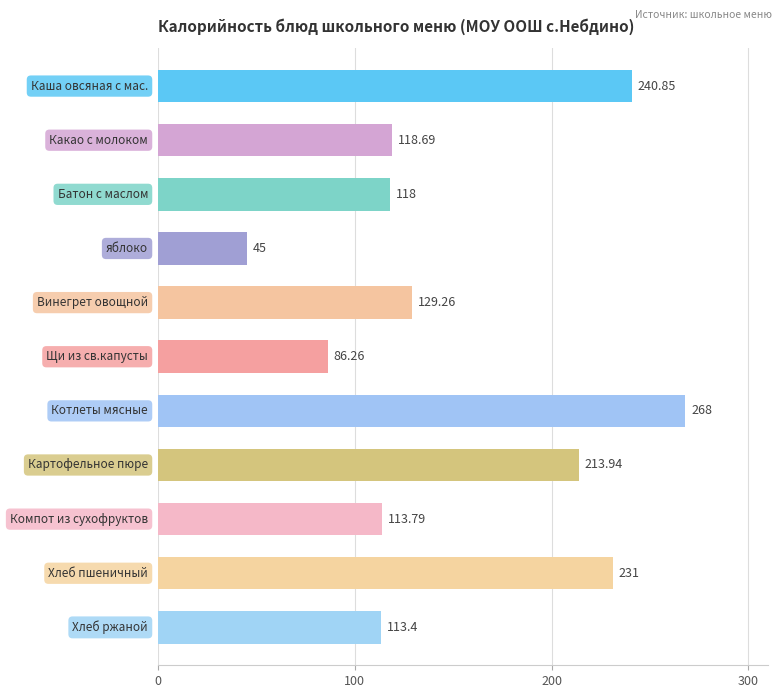

What is the average value?

152.6